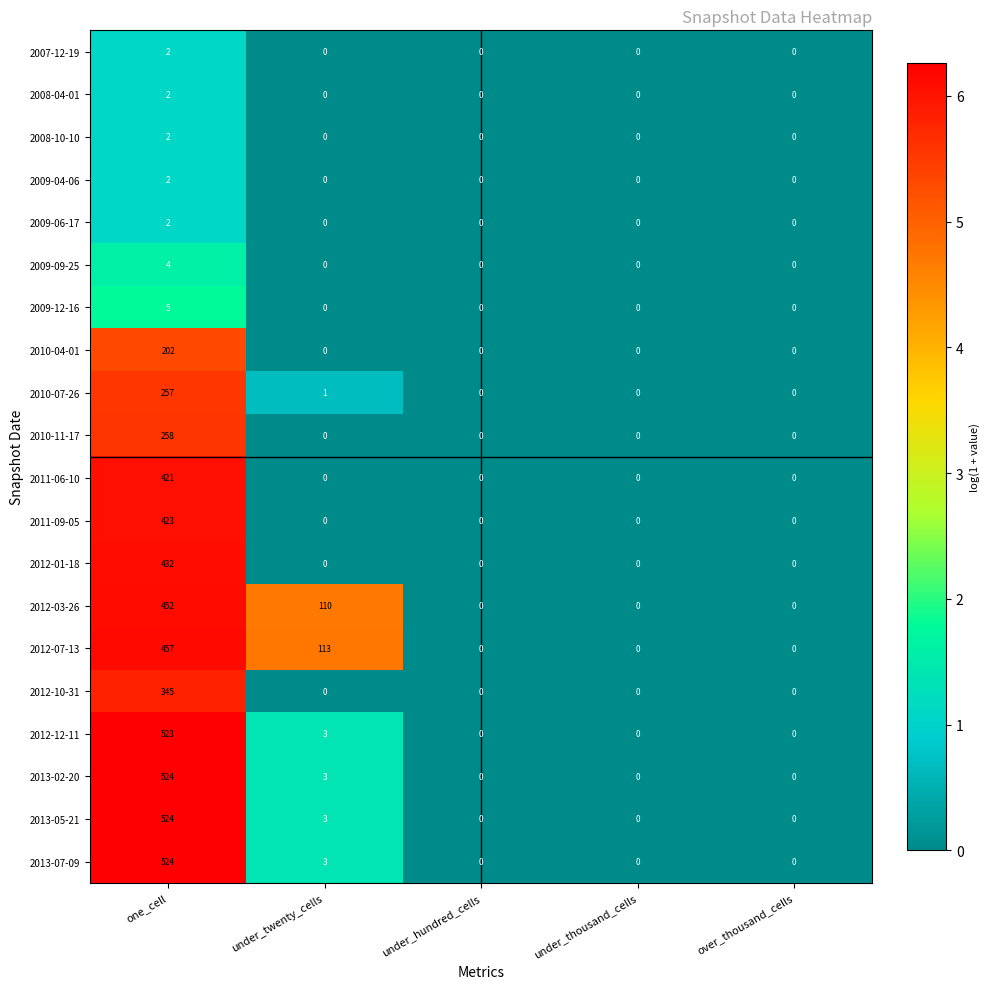

What is the difference between the highest and lowest values at under_twenty_cells?

113